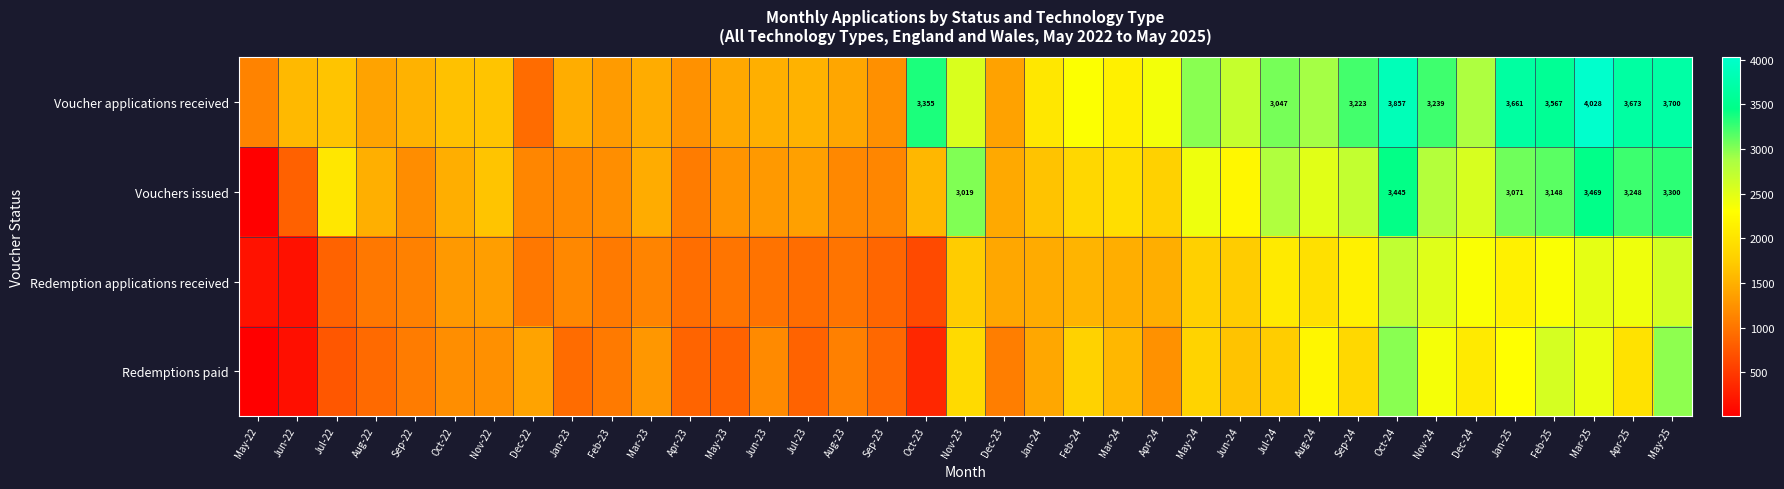

List the series in order of their peak value, highest first.

Voucher applications received, Vouchers issued, Redemptions paid, Redemption applications received